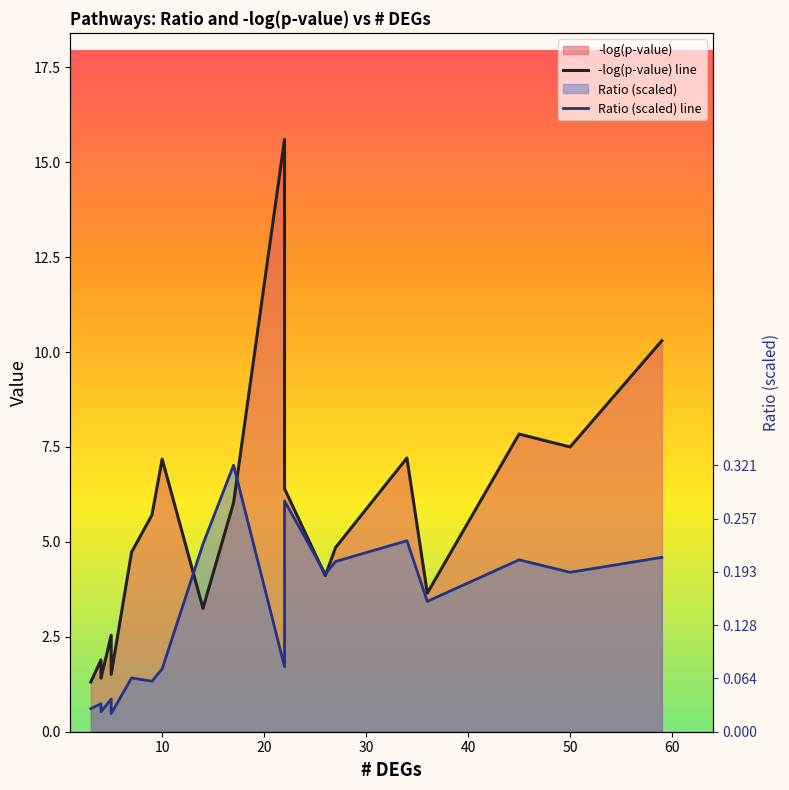

What is the difference between the maximum and second lowest values in the Ratio (scaled) line series?

6.5